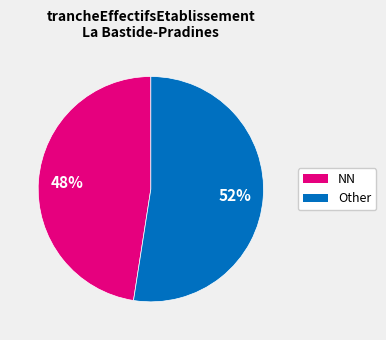

To the nearest percent, what is the combined percentage of Other and NN?

100%